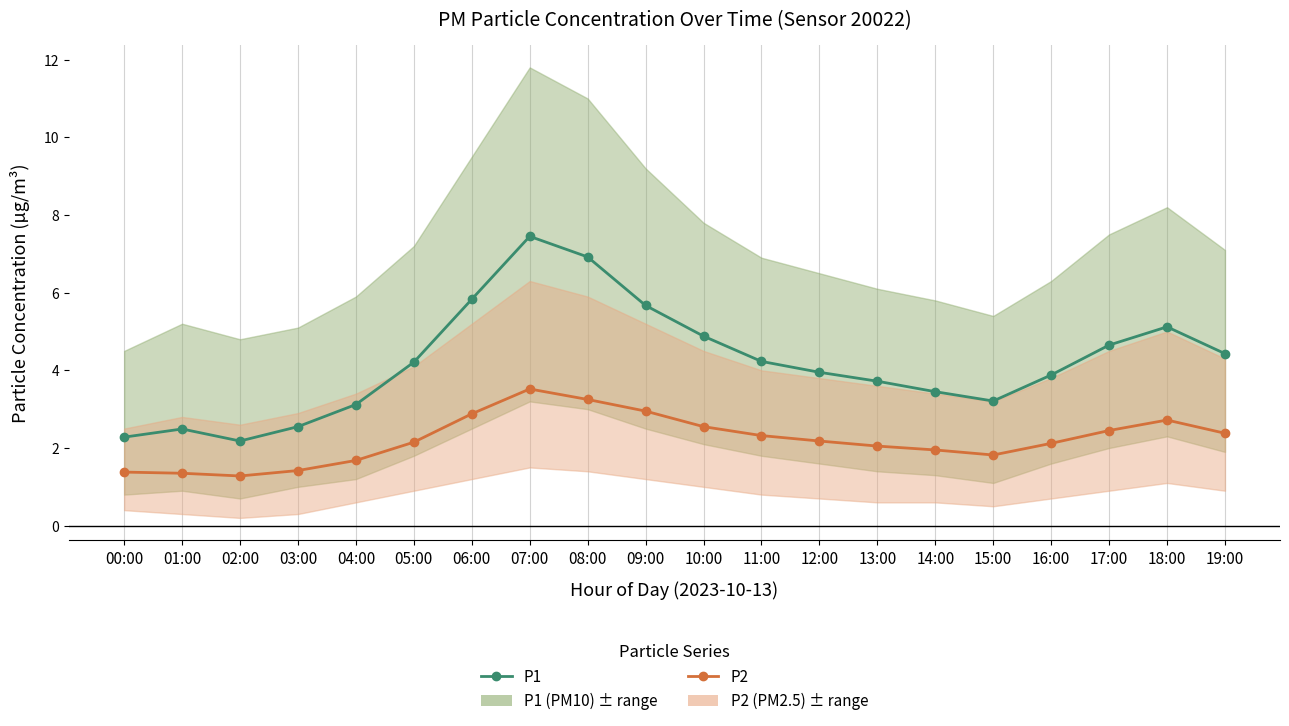

What is the value of the P2 point at the 10th from the left?

3.0